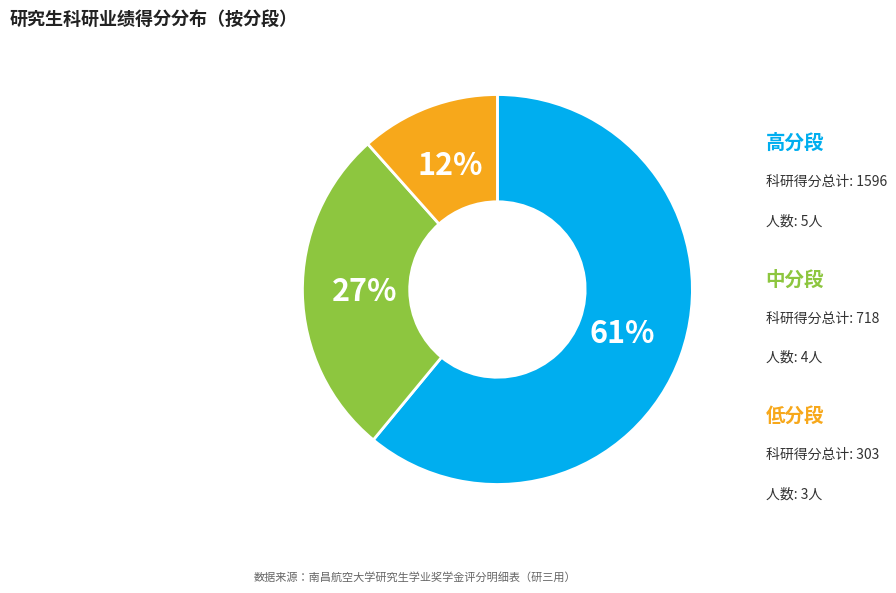

To the nearest percent, what is the difference between the largest and smallest slice percentages?

49%